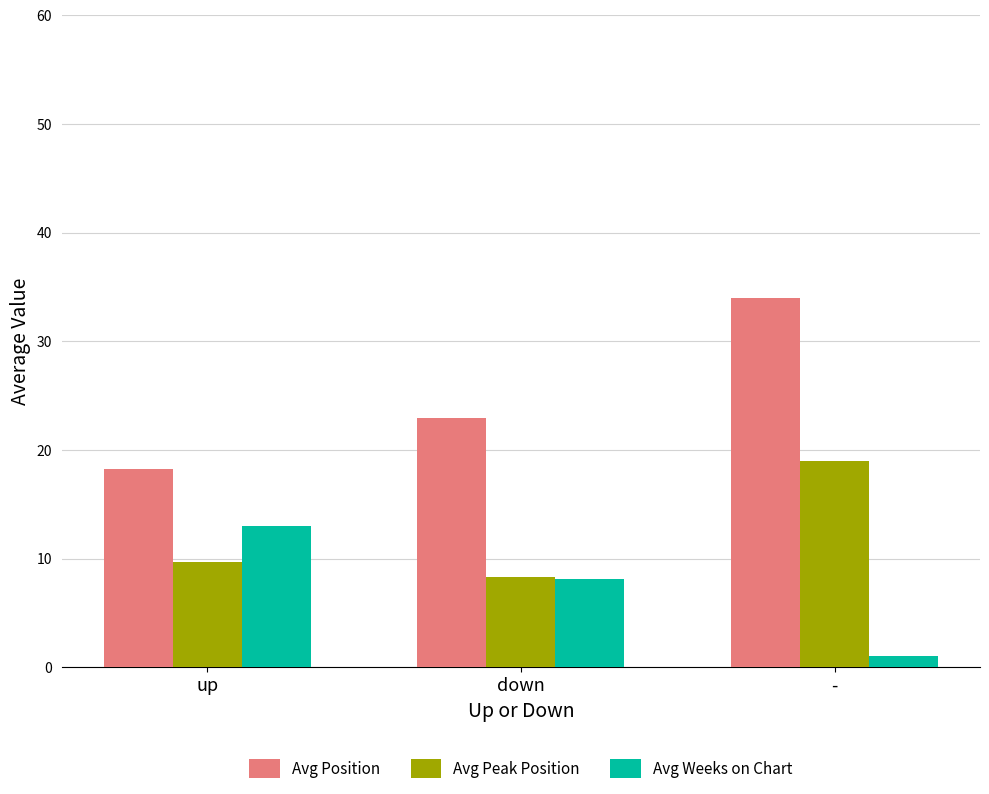

At which label is Avg Weeks on Chart closest to 7?

down